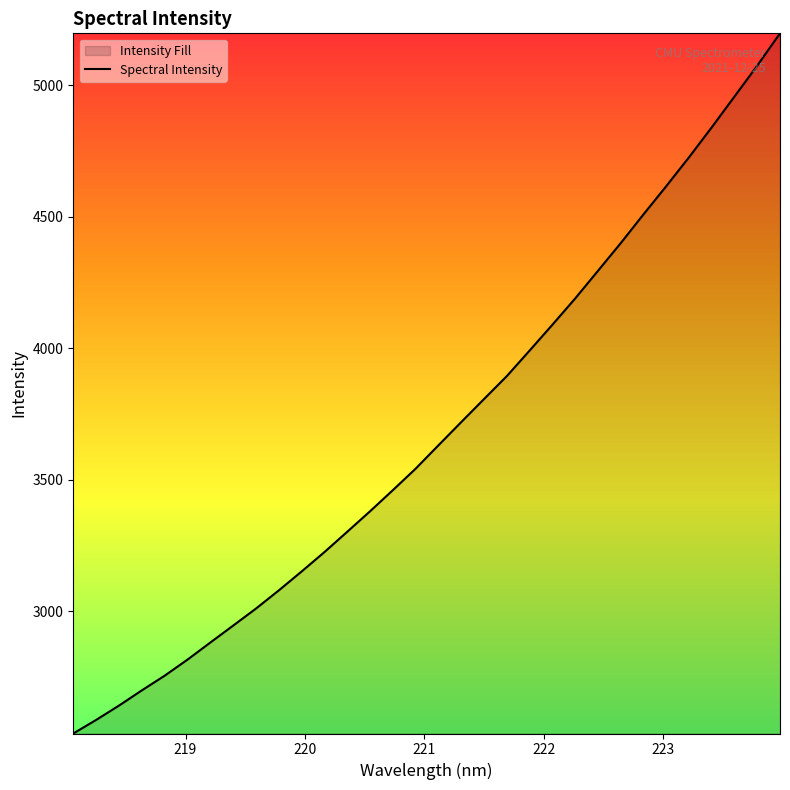

What is the minimum value shown in the chart?

2536.2